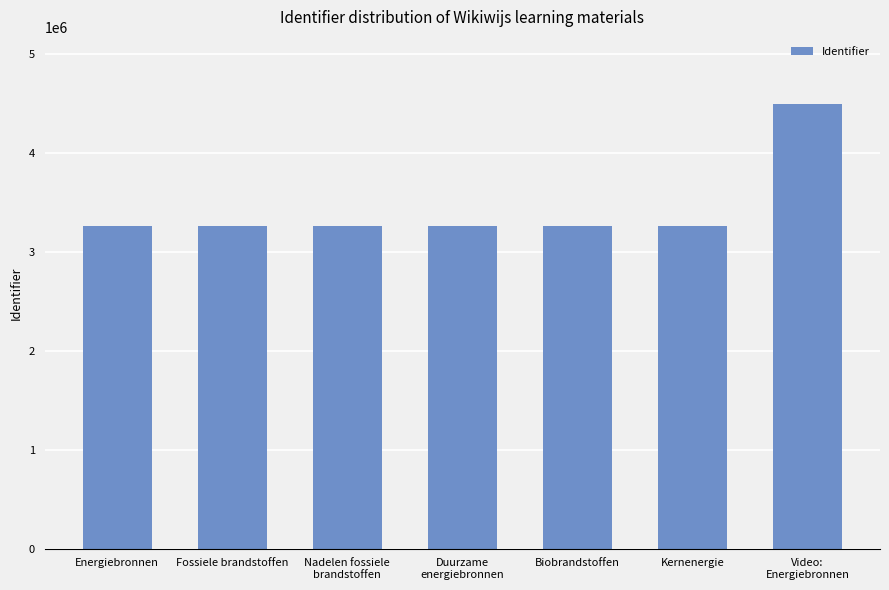

What is the ratio of the value at Kernenergie to the value at Fossiele brandstoffen?

1.0